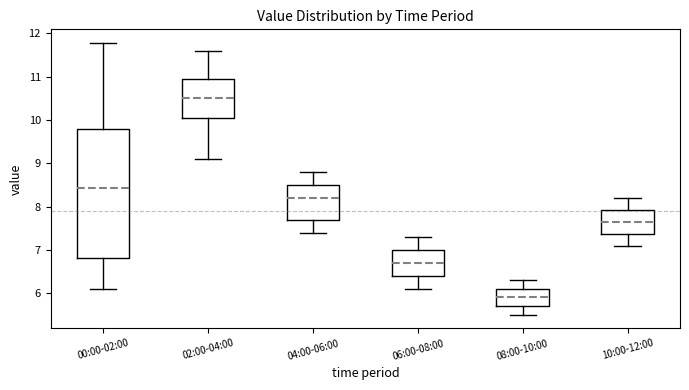

Reading left to right, read every box against the y-axis: the position of its median line, the range the box covers, and the ends of its whiskers. The values are not printed on the chart, so give them approximately, as read against the axis.

00:00-02:00: median 8.4, box 6.8 to 9.8, whiskers 6.1 to 11.8
02:00-04:00: median 10.5, box 10.1 to 11.0, whiskers 9.1 to 11.6
04:00-06:00: median 8.2, box 7.7 to 8.5, whiskers 7.4 to 8.8
06:00-08:00: median 6.7, box 6.4 to 7.0, whiskers 6.1 to 7.3
08:00-10:00: median 5.9, box 5.7 to 6.1, whiskers 5.5 to 6.3
10:00-12:00: median 7.7, box 7.4 to 7.9, whiskers 7.1 to 8.2